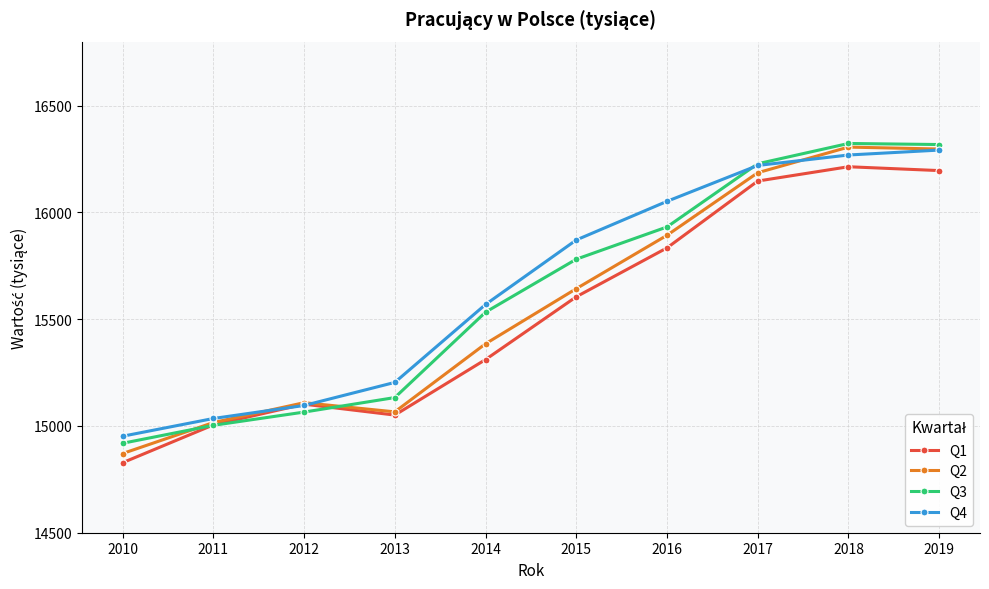

Which series has the widest spread of values?

Q2